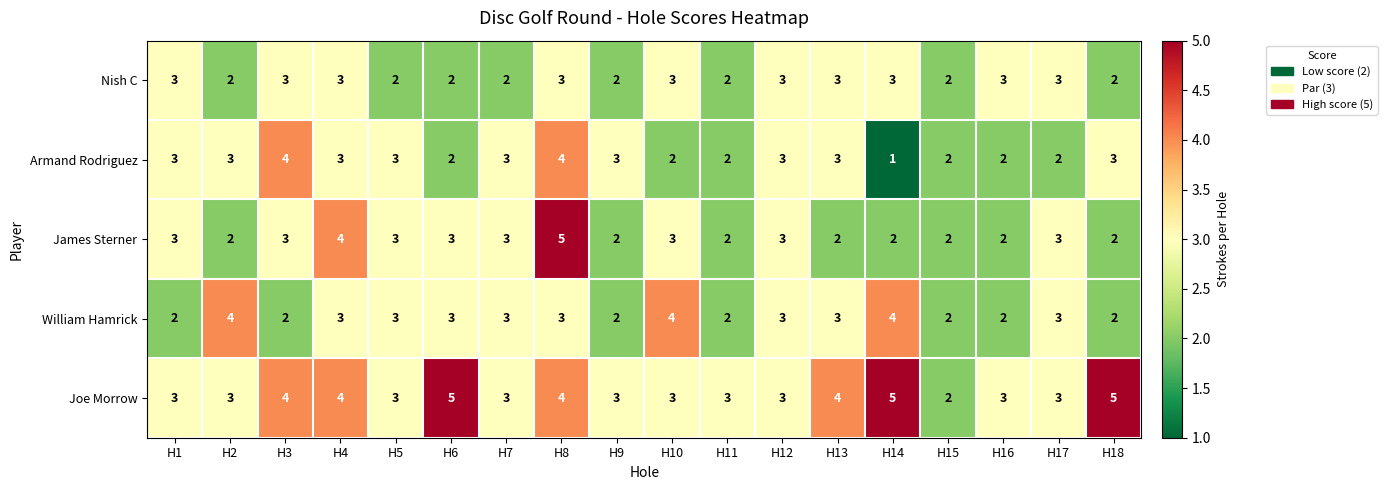

What is the greatest value displayed?

5